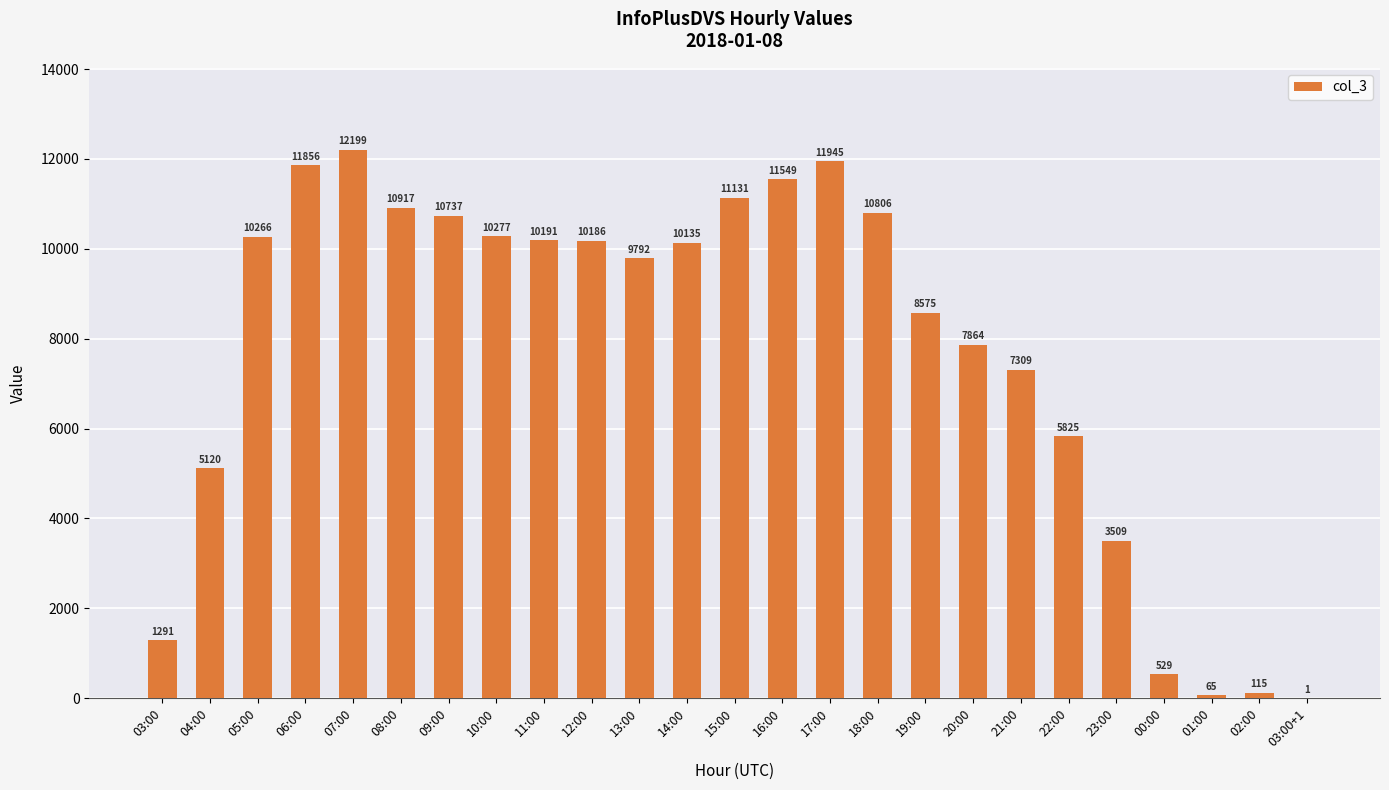

Reading left to right, what are all the values shown in this chart?

1291	5120	10266	11856	12199	10917	10737	10277	10191	10186	9792	10135	11131	11549	11945	10806	8575	7864	7309	5825	3509	529	65	115	1